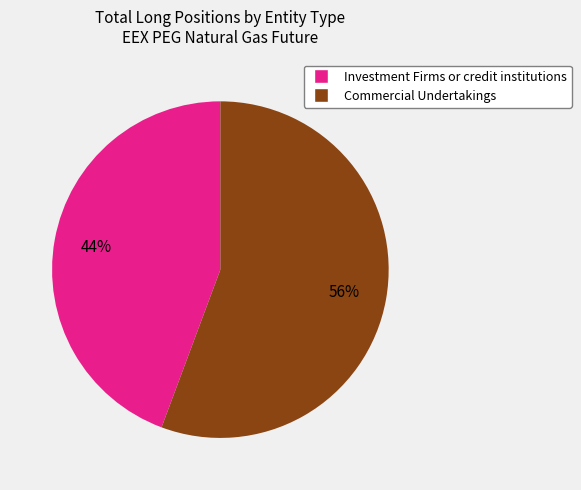

Is there any slice that represents more than half of the pie?

Yes